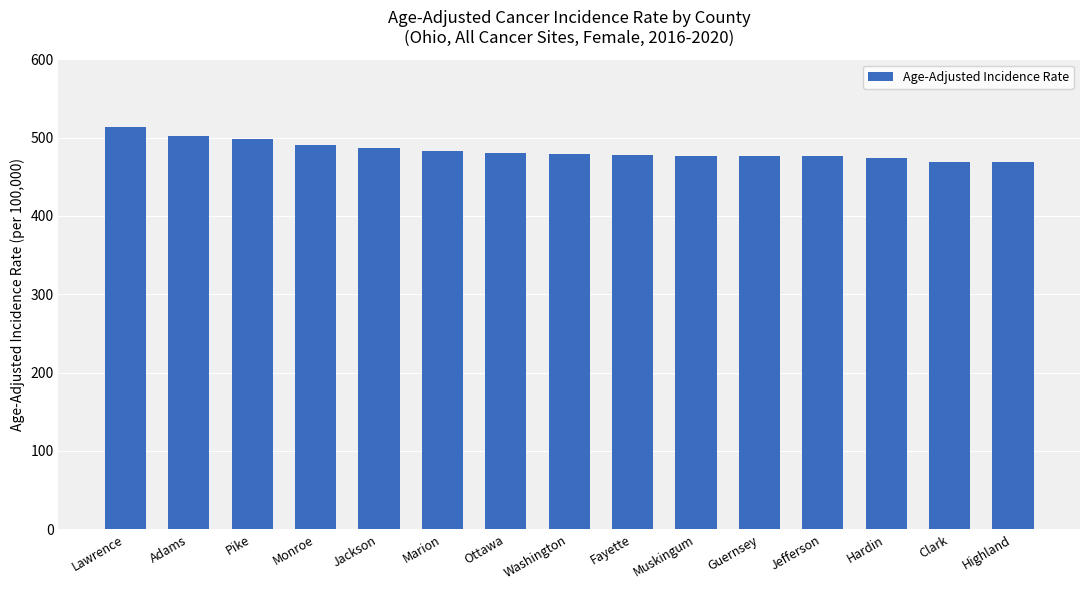

The chart shows a value of 513.2 at Lawrence. True or false?

True